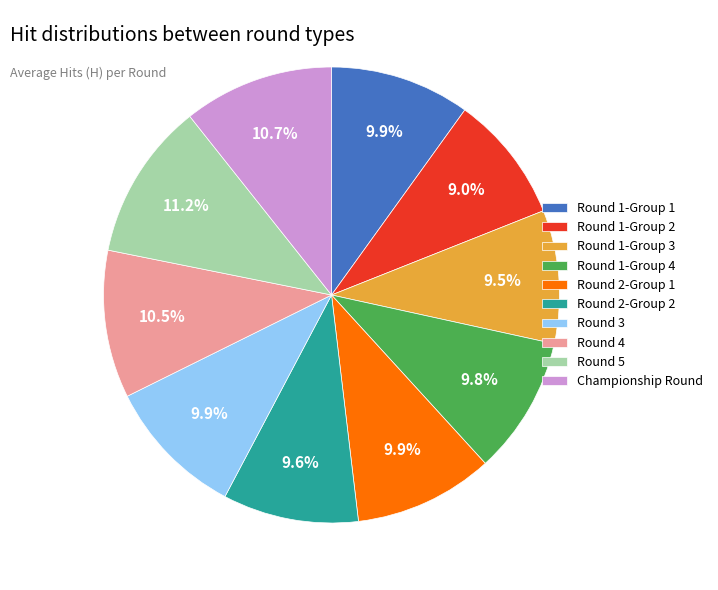

Approximately how many times larger is the value at Round 4 compared to Round 1-Group 4?

1.1